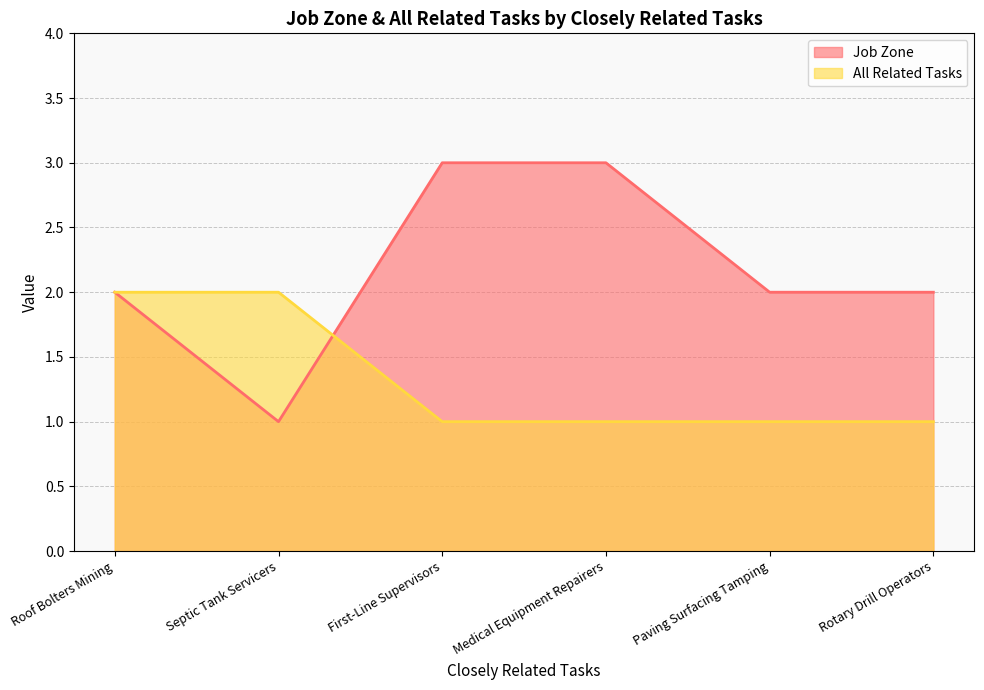

Reading left to right, list all the values displayed in this chart.

Job Zone: Roof Bolters Mining=2	Septic Tank Servicers=1	First-Line Supervisors=3	Medical Equipment Repairers=3	Paving Surfacing Tamping=2	Rotary Drill Operators=2
All Related Tasks: Roof Bolters Mining=2	Septic Tank Servicers=2	First-Line Supervisors=1	Medical Equipment Repairers=1	Paving Surfacing Tamping=1	Rotary Drill Operators=1